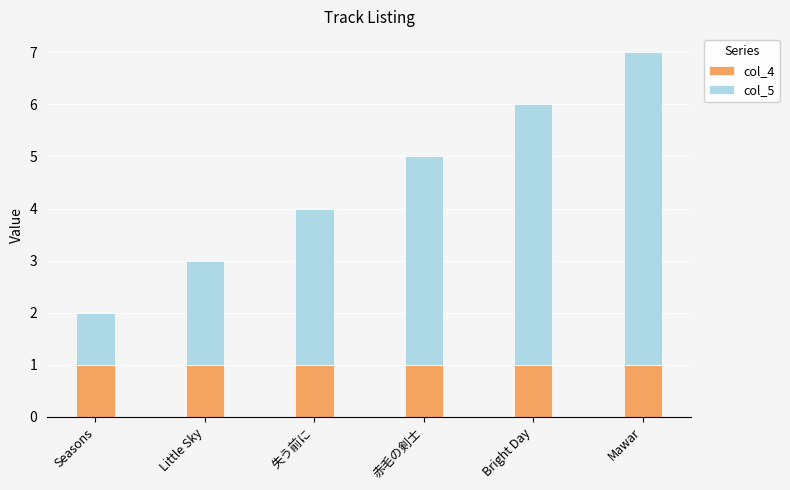

At which category is the sum across all series the highest?

Mawar